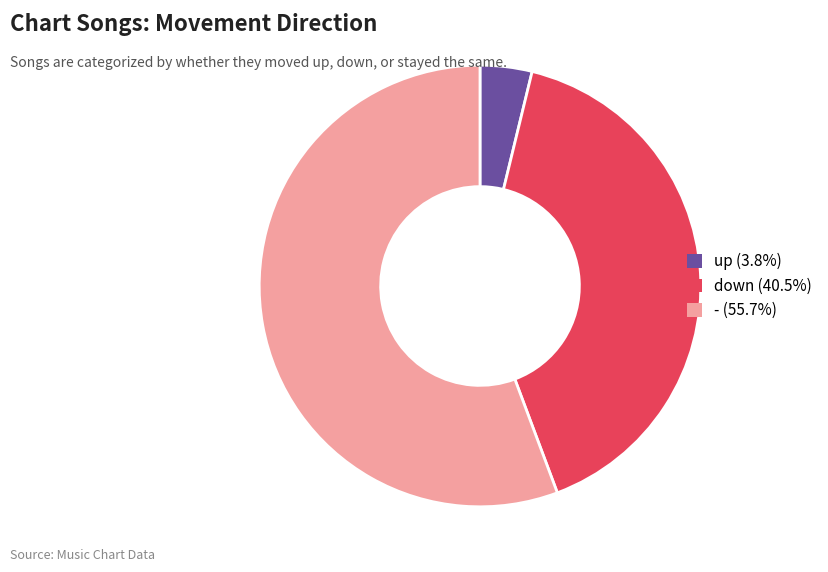

The down slice represents 27% of the pie. True or false?

False